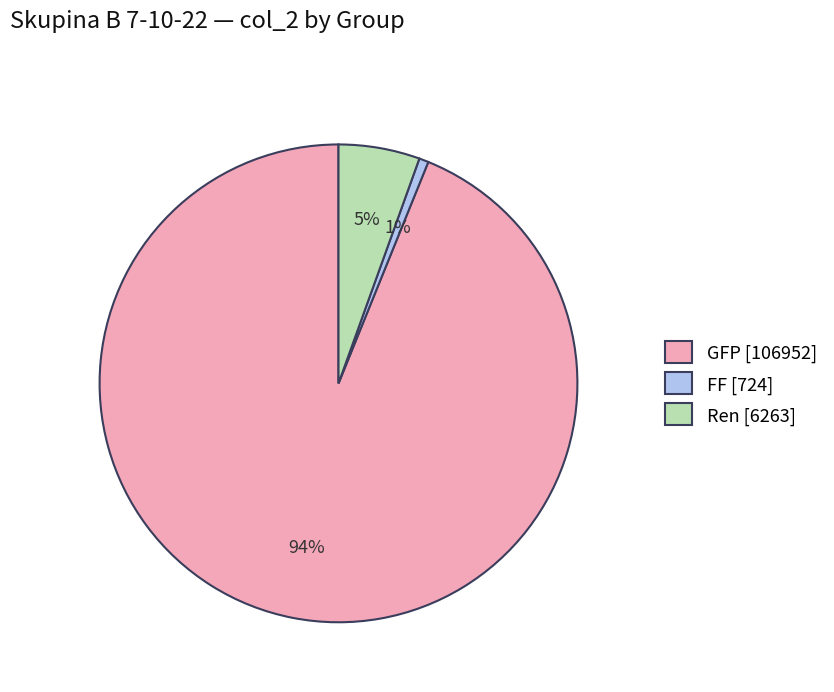

Is the sum of GFP [106952] and Ren [6263] greater than half?

Yes